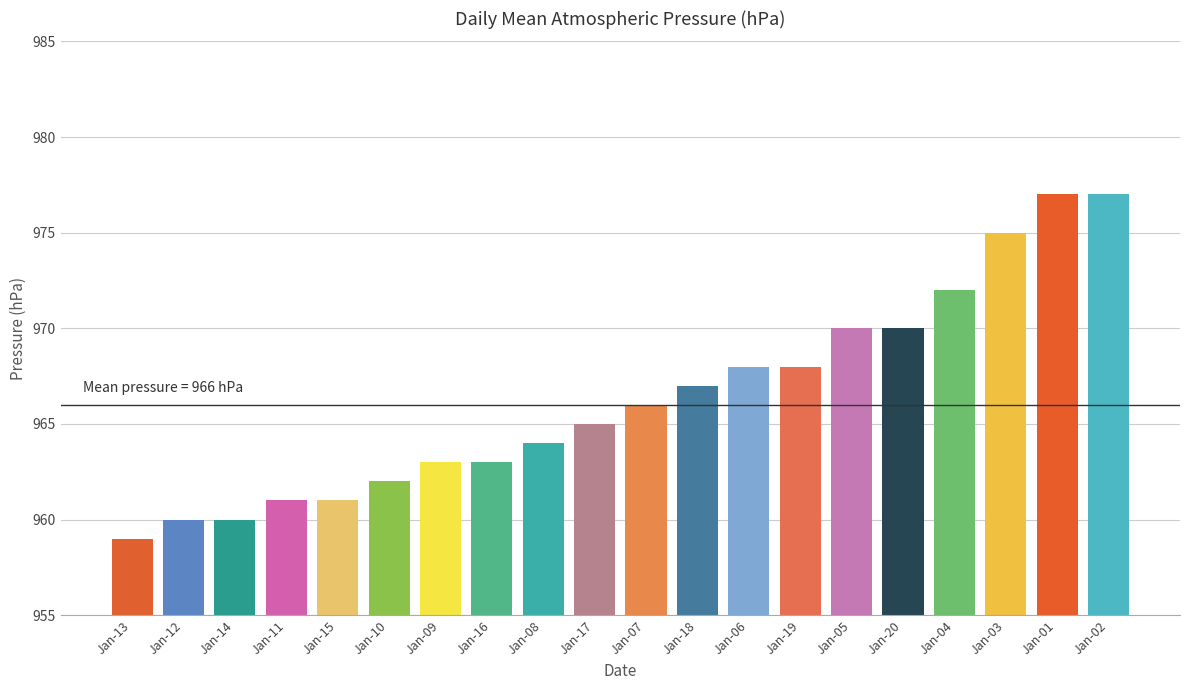

The value at Jan-20 is 1668. True or false?

False